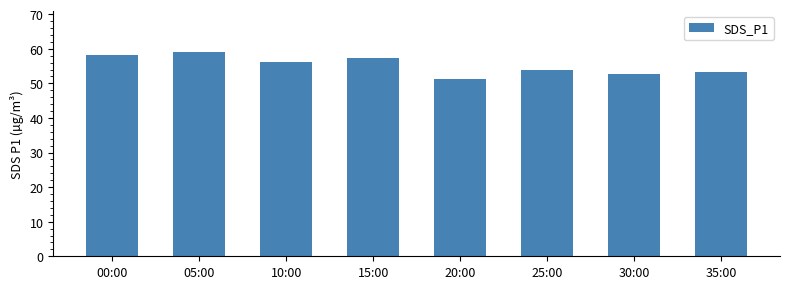

What is the ratio of the value at 10:00 to the value at 15:00?

1.0